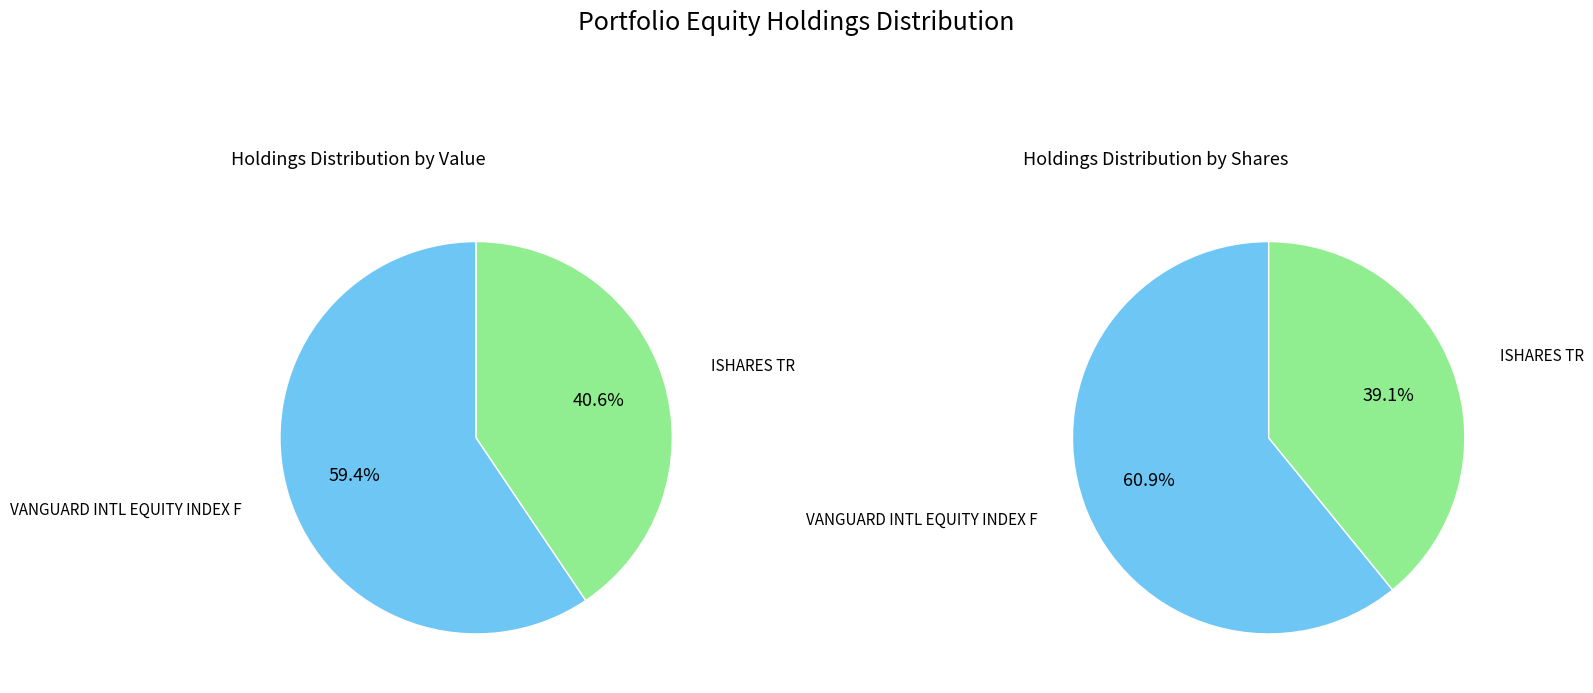

Is it true that ISHARES TR is 41% of the pie?

True